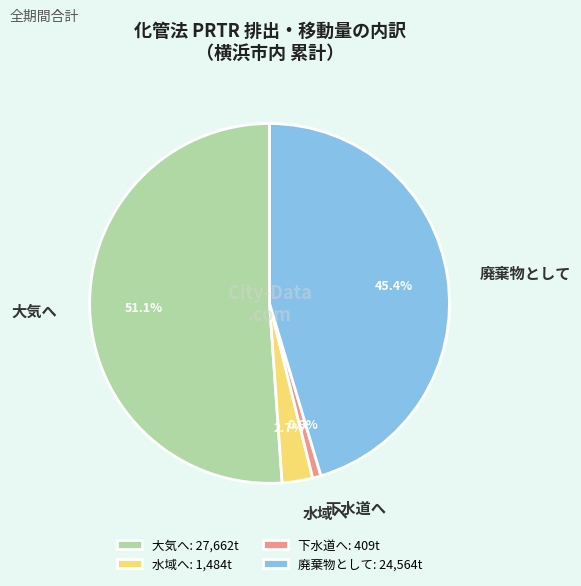

What is the ratio of the value at 廃棄物として to the value at 大気へ?

0.9